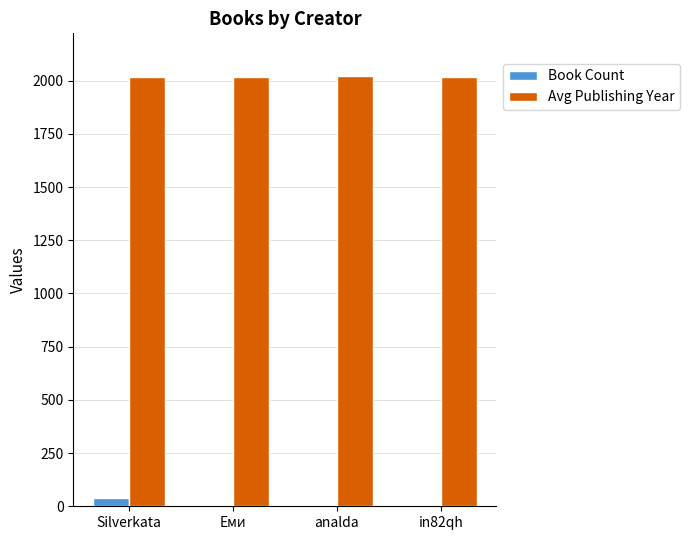

What is the greatest value displayed?

2020